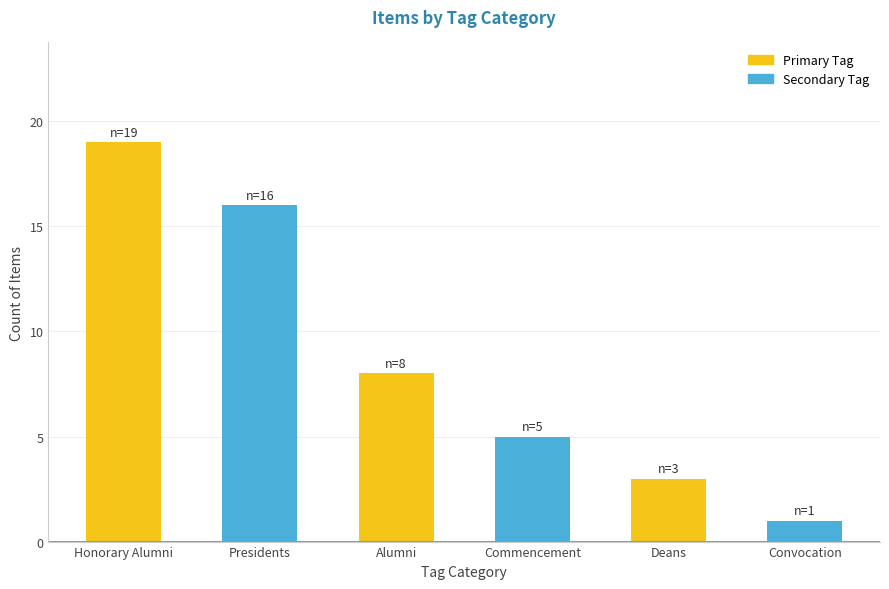

The chart shows a value of 8 at Commencement. True or false?

False